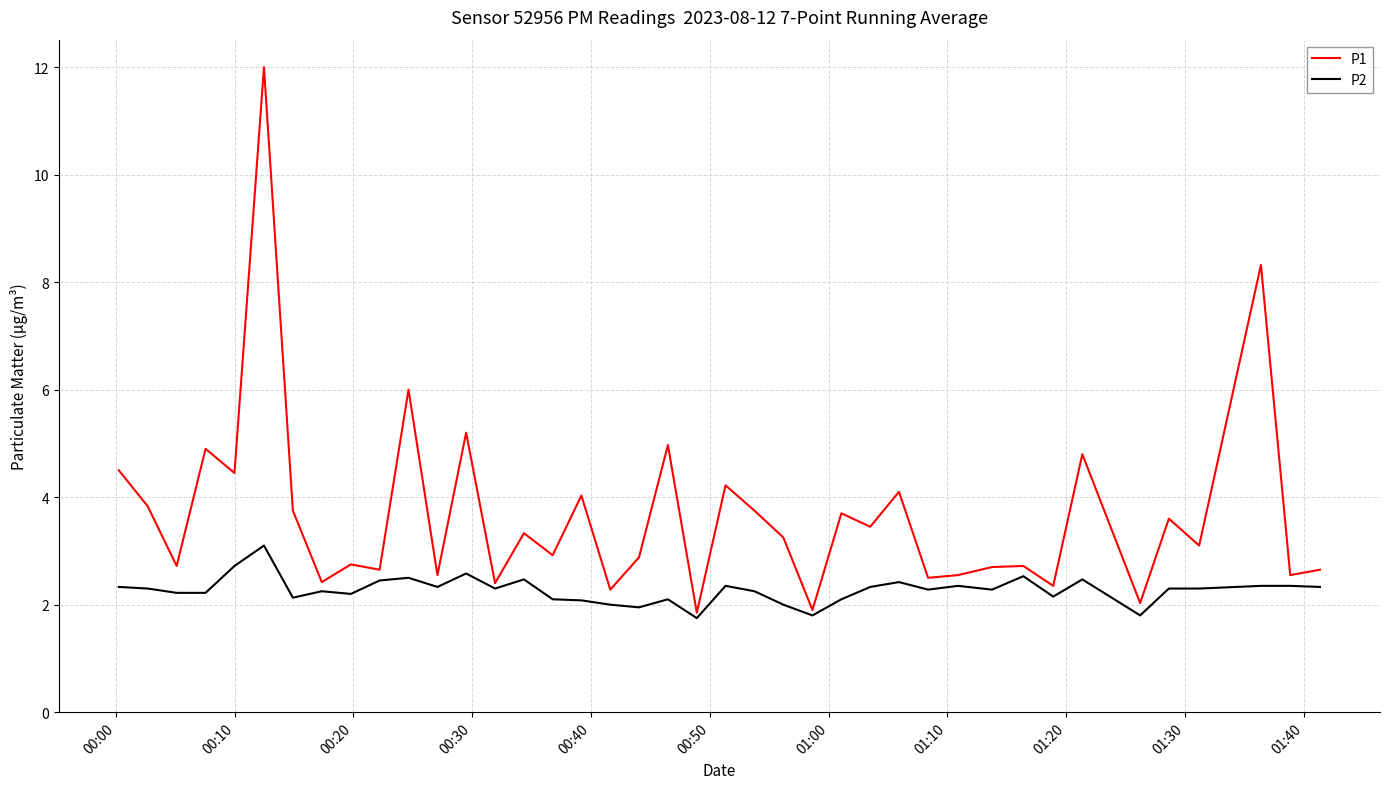

Which series has the widest spread of values?

P1